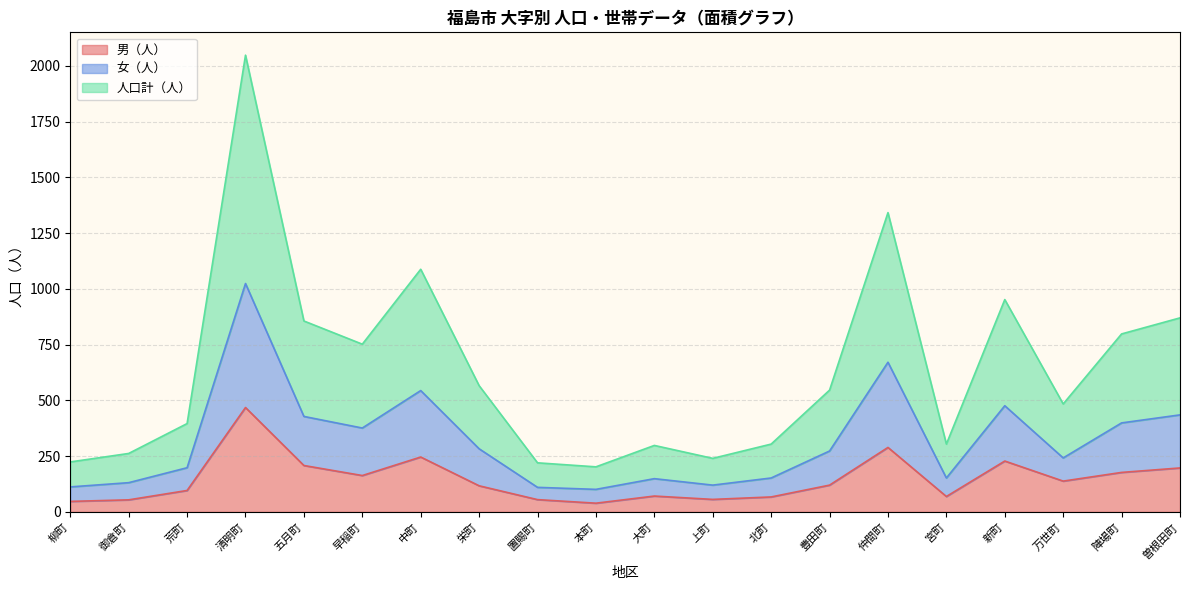

What are all the series names shown in the legend?

男（人）, 女（人）, 人口計（人）